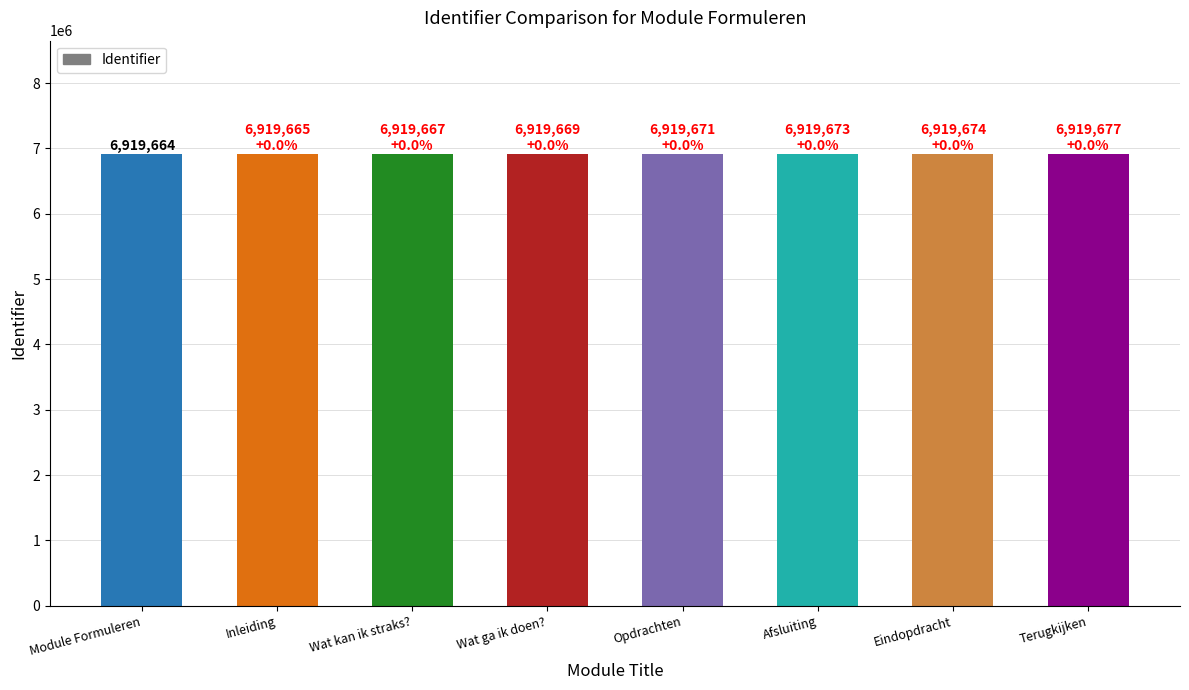

What is the maximum value shown in the chart?

6919677